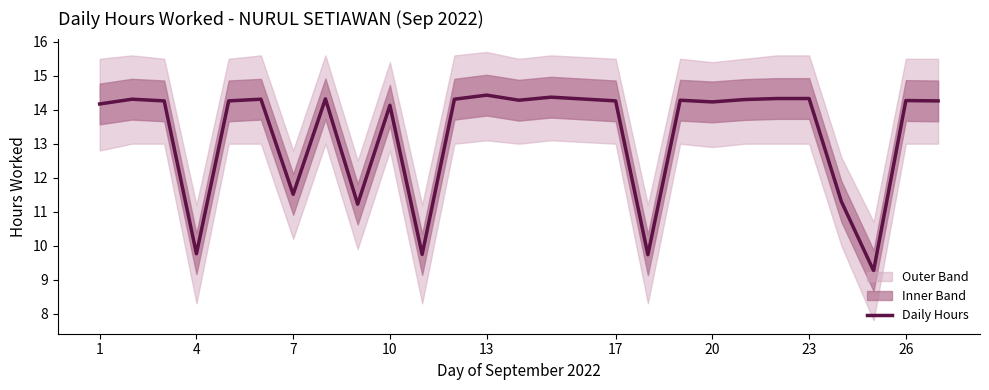

Is this an area chart (filled region under the line)?

No